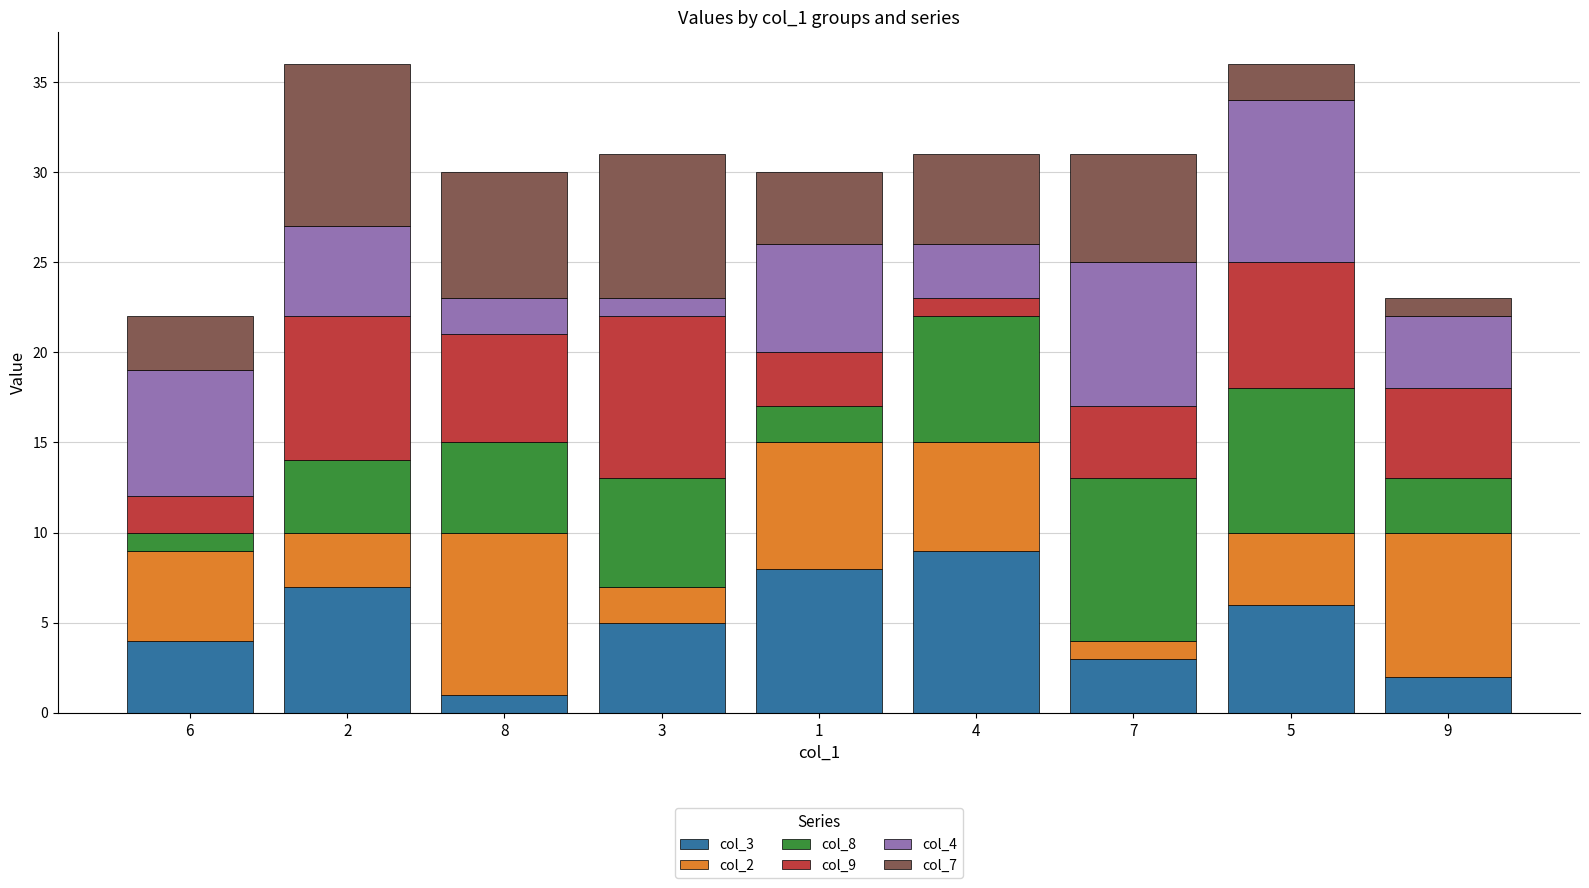

The col_3 series shows 10 at 2. True or false?

False